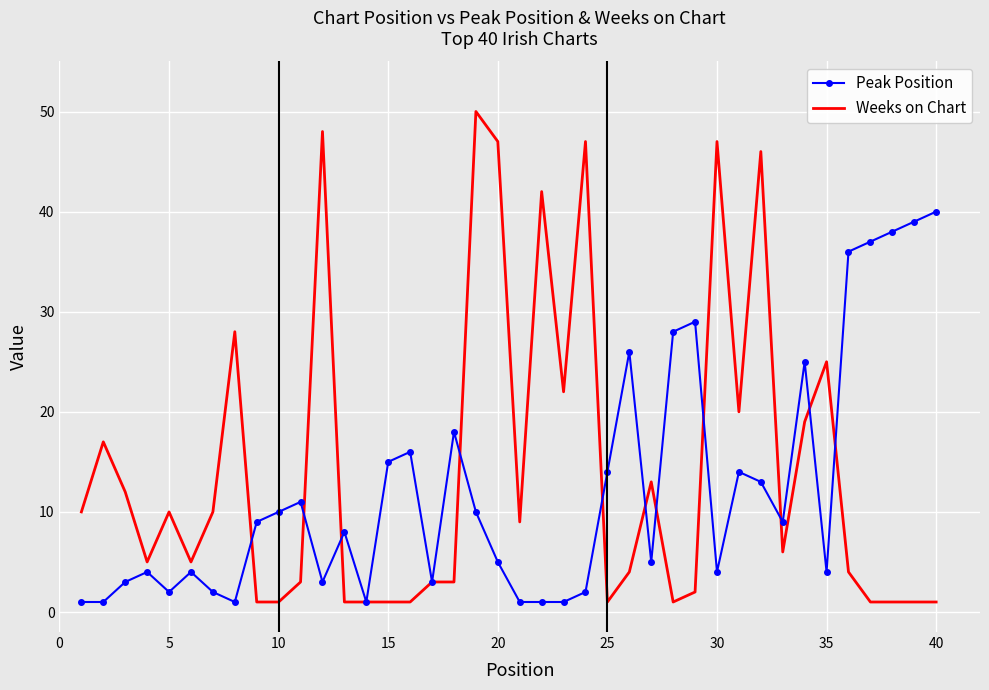

What is the maximum value shown in the chart?

50